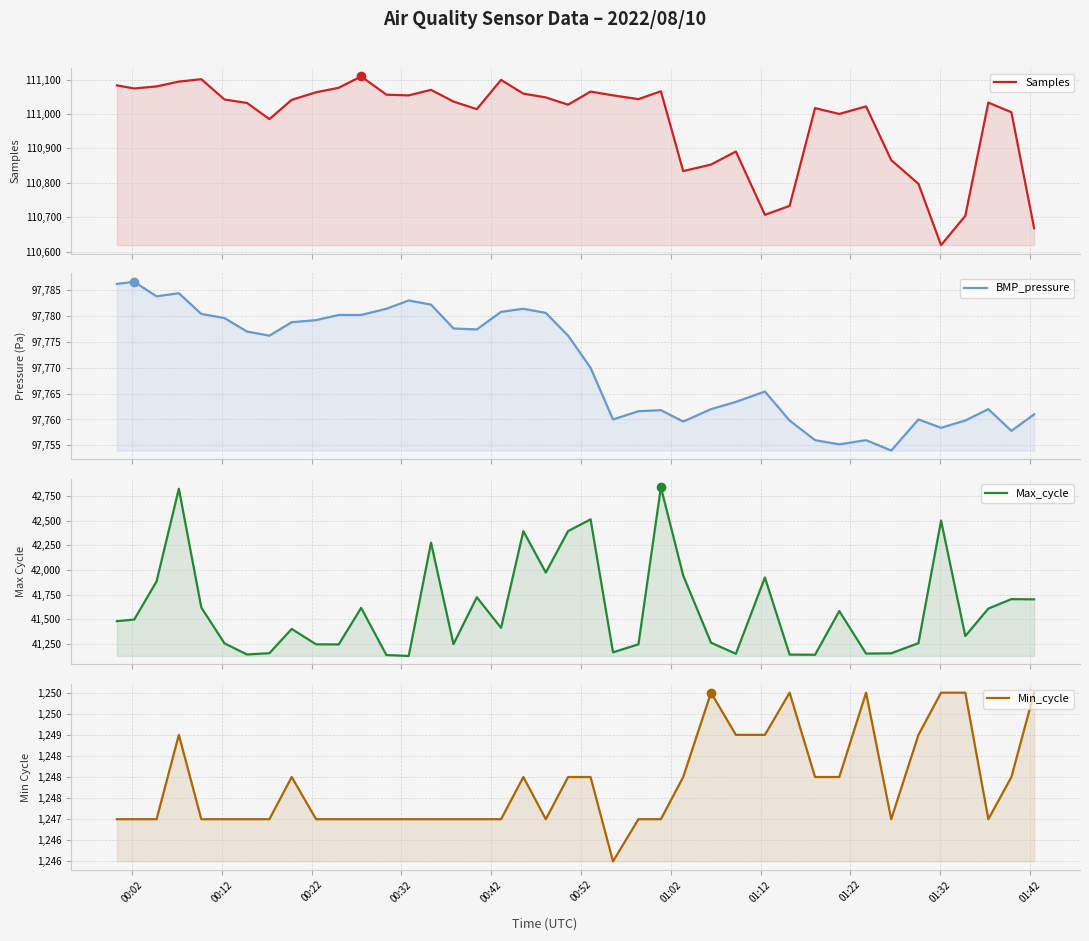

What is the smallest value displayed?

1246.0